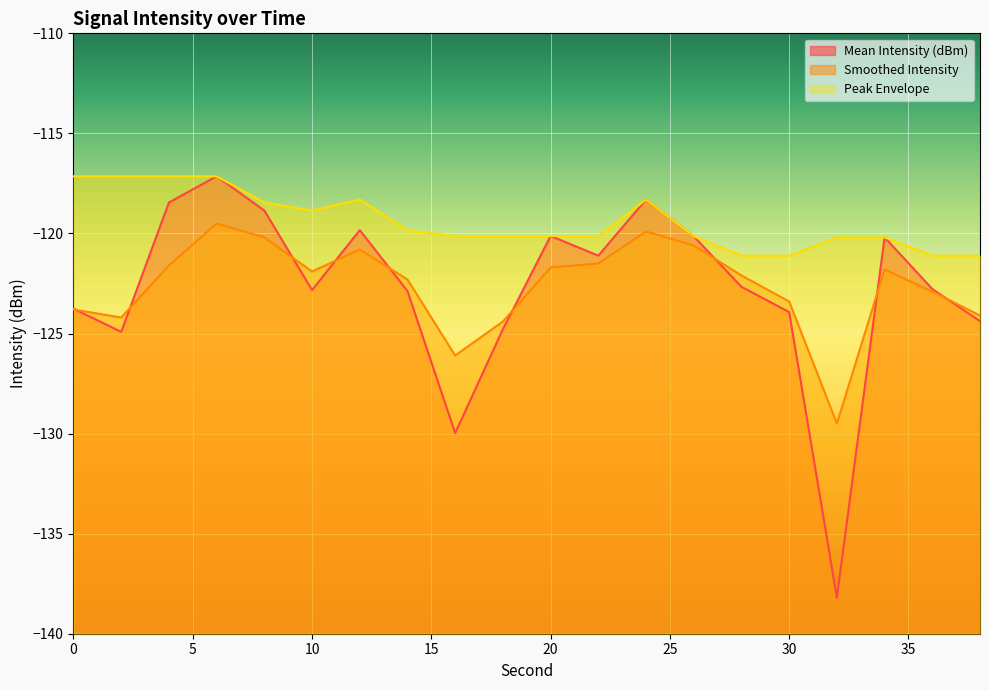

True or false: Peak Envelope and Smoothed Intensity cross at least once.

False